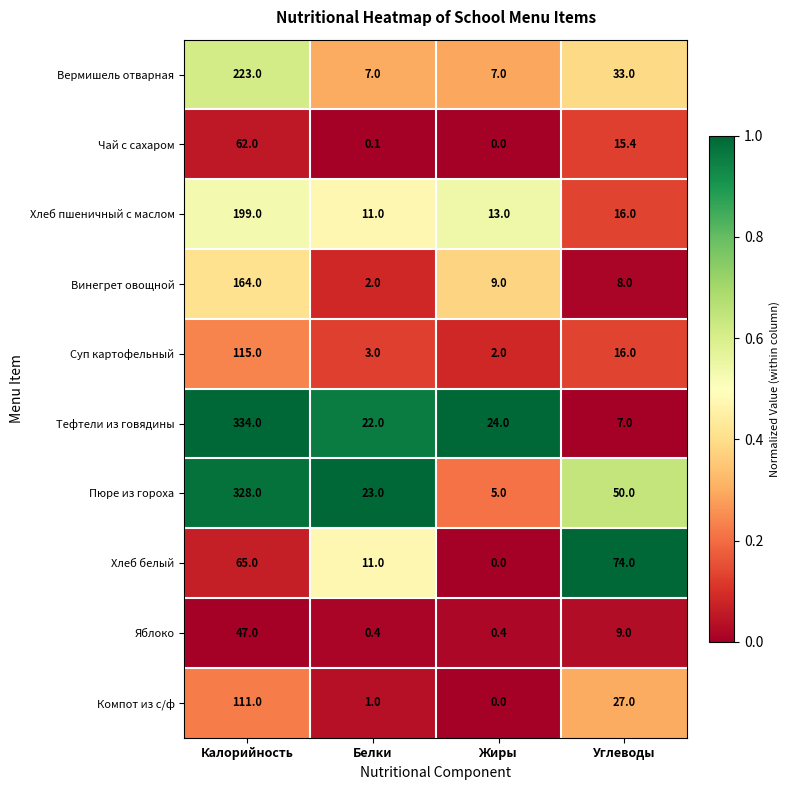

Is it true that Суп картофельный equals 0.9 at Жиры?

False